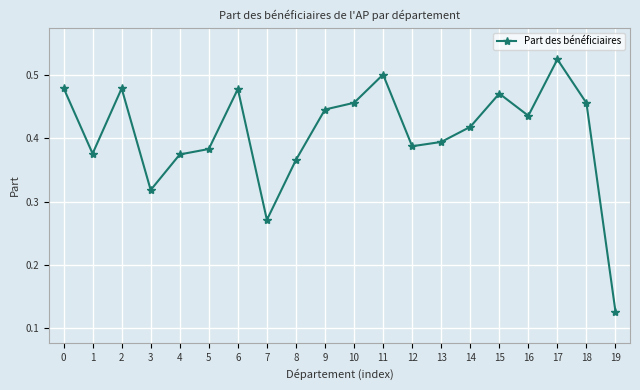

The chart shows a value of 0.2 at 19. True or false?

False